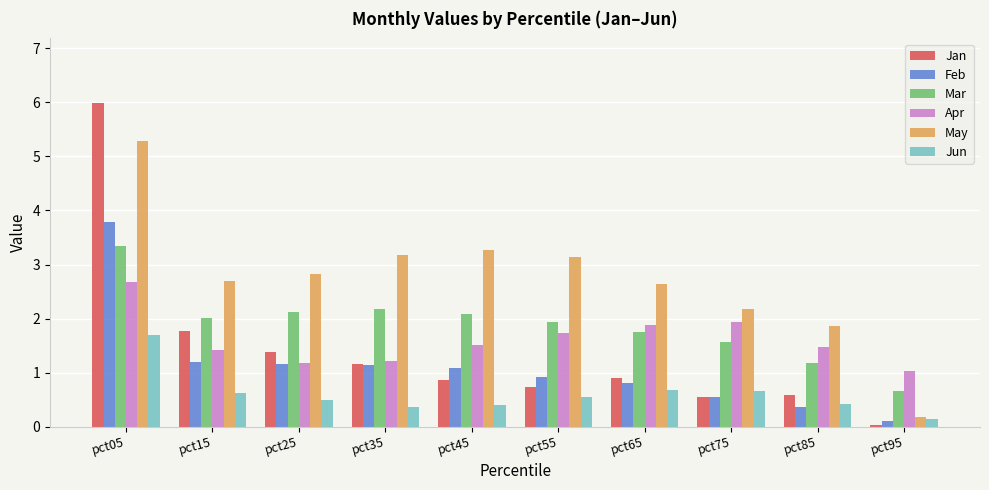

What are all the series names shown in the legend?

Jan, Feb, Mar, Apr, May, Jun